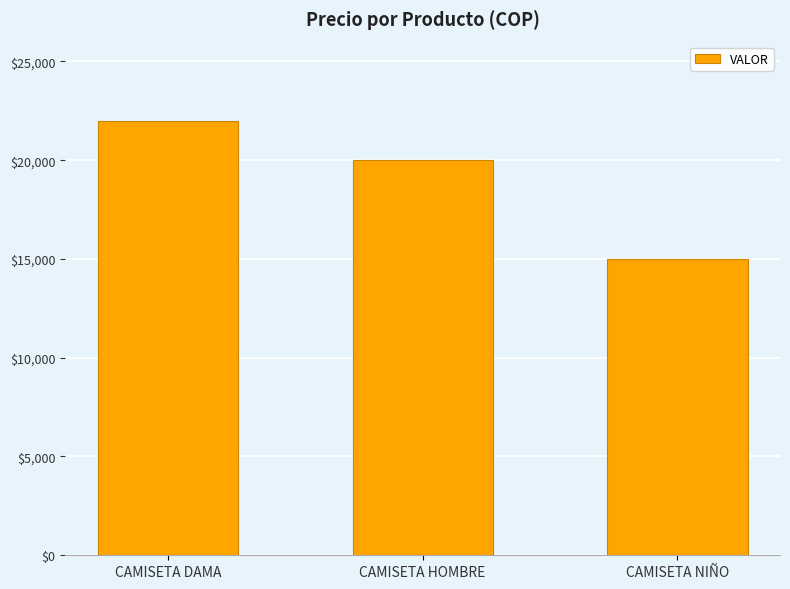

List the labels in order of value, smallest first.

CAMISETA NIÑO, CAMISETA HOMBRE, CAMISETA DAMA